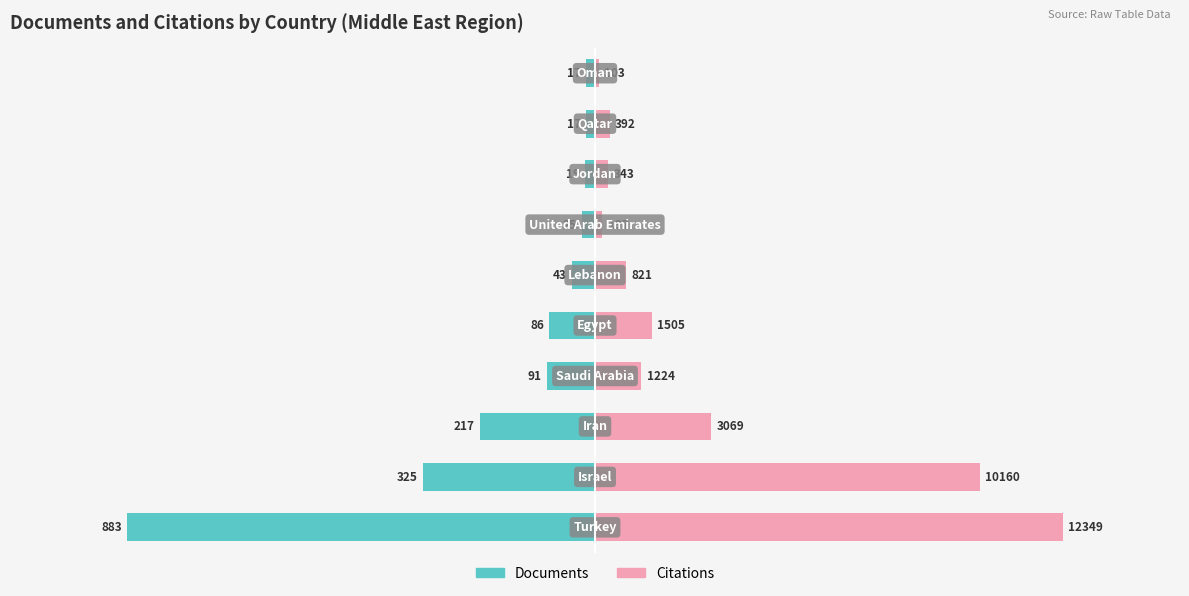

Between 5 and 7, which series saw the biggest shift?

Citations